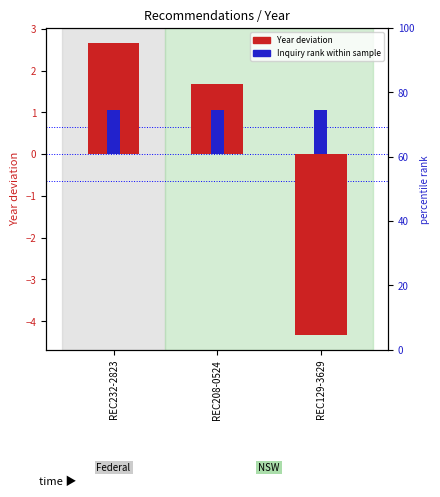

List the series in order of their peak value, highest first.

Year deviation, Inquiry rank